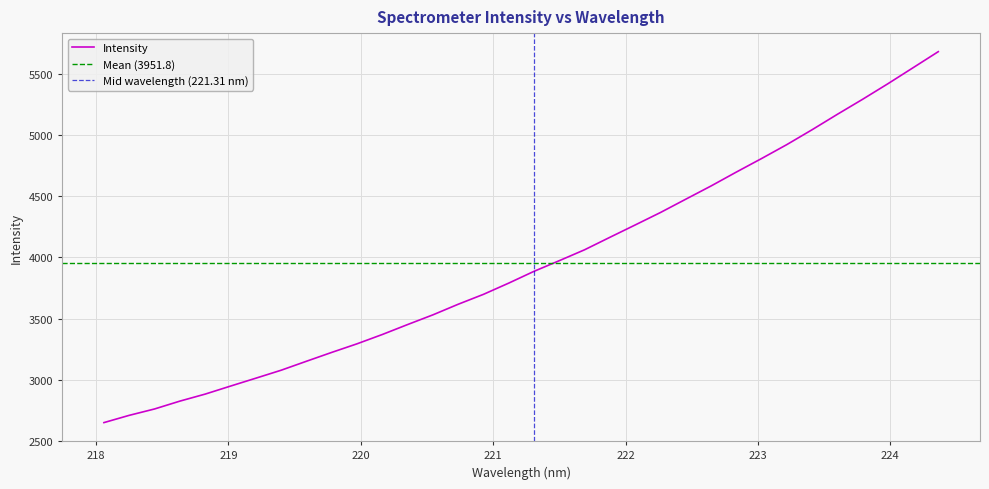

Is it true that the value at 218.442 is 2759.6?

True